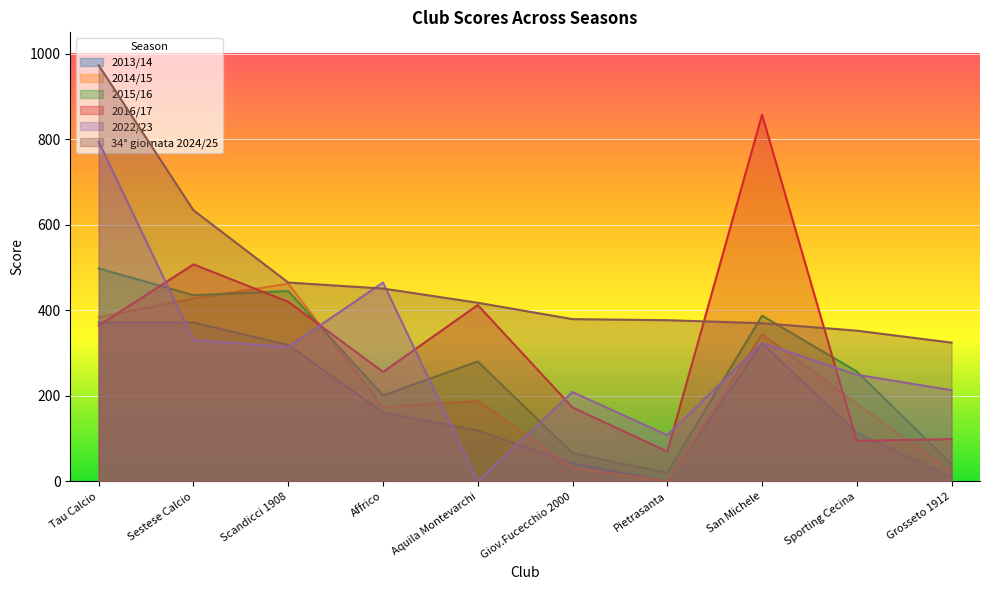

How many data points in 2015/16 are less than 280?

5